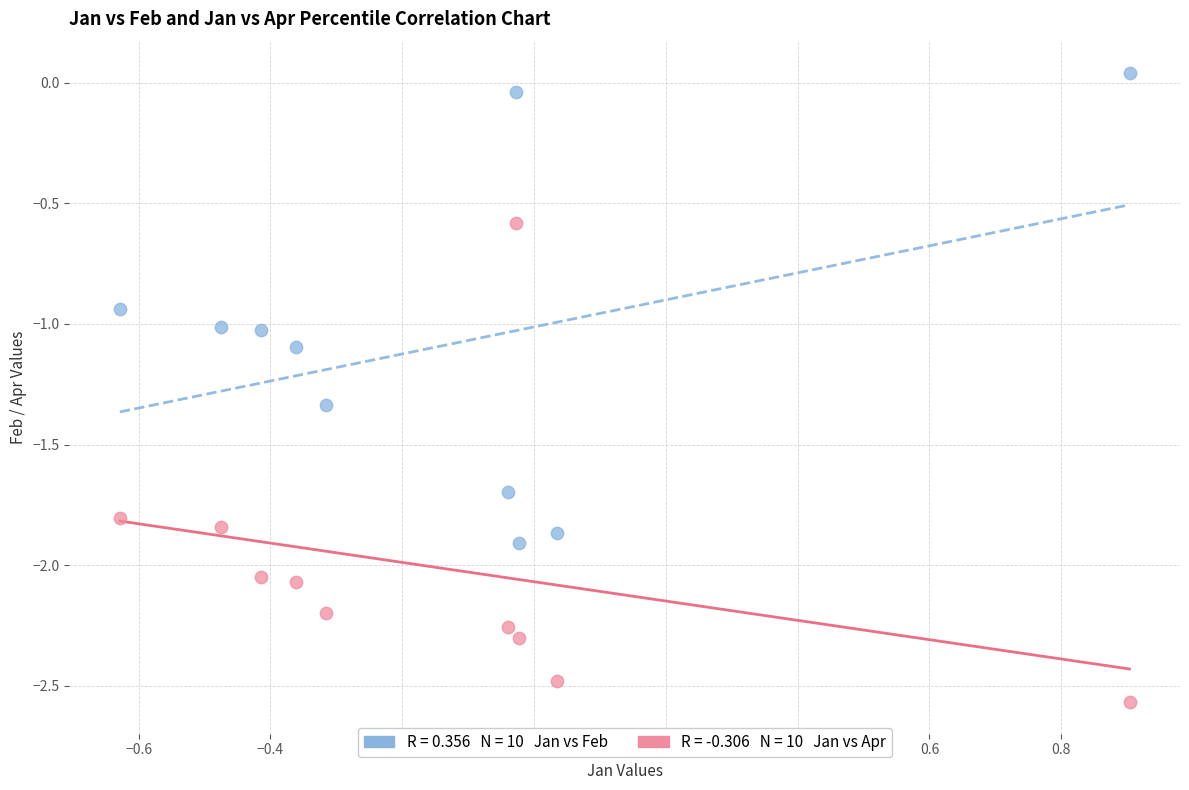

Across all data points, what is the range of X values (max minus min)?

1.5